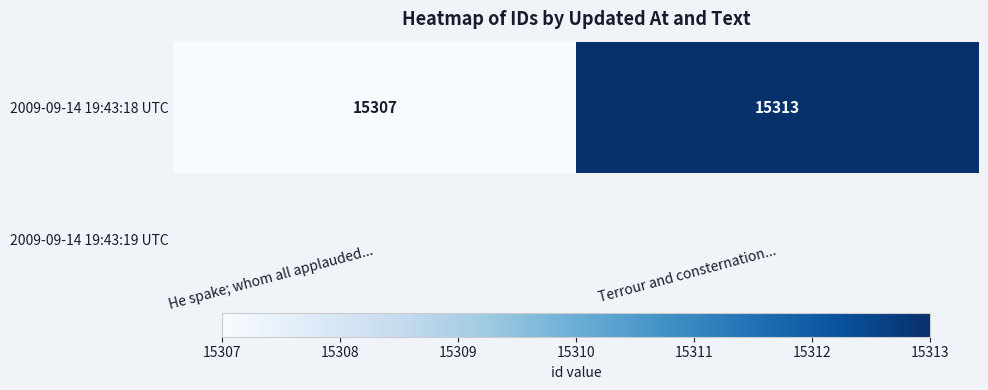

Reading left to right, what are all the values shown in this chart?

He spake; whom all applauded...=15307	Terrour and consternation...=15313